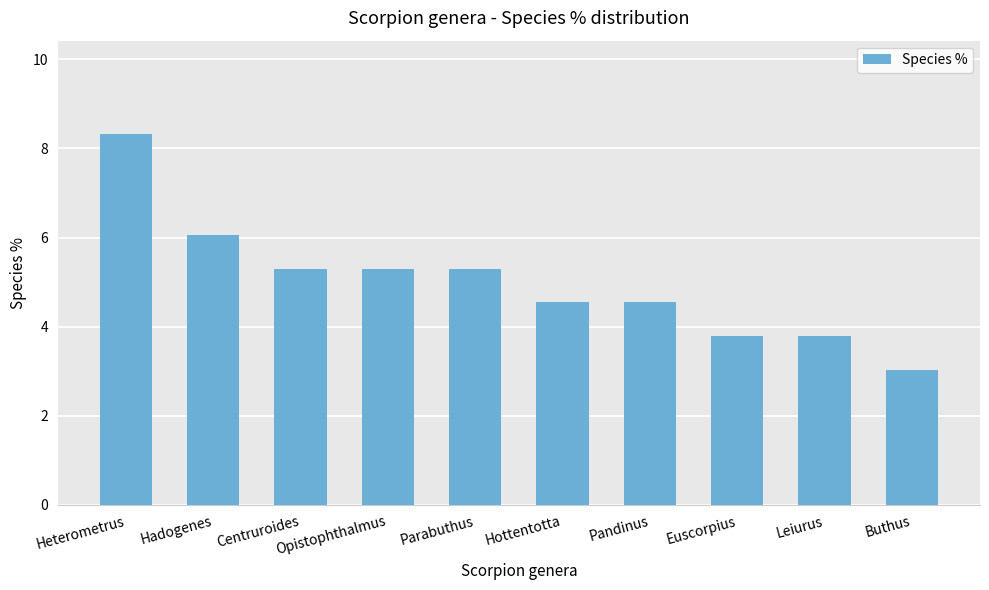

Between Opistophthalmus and Euscorpius, which is larger?

Opistophthalmus